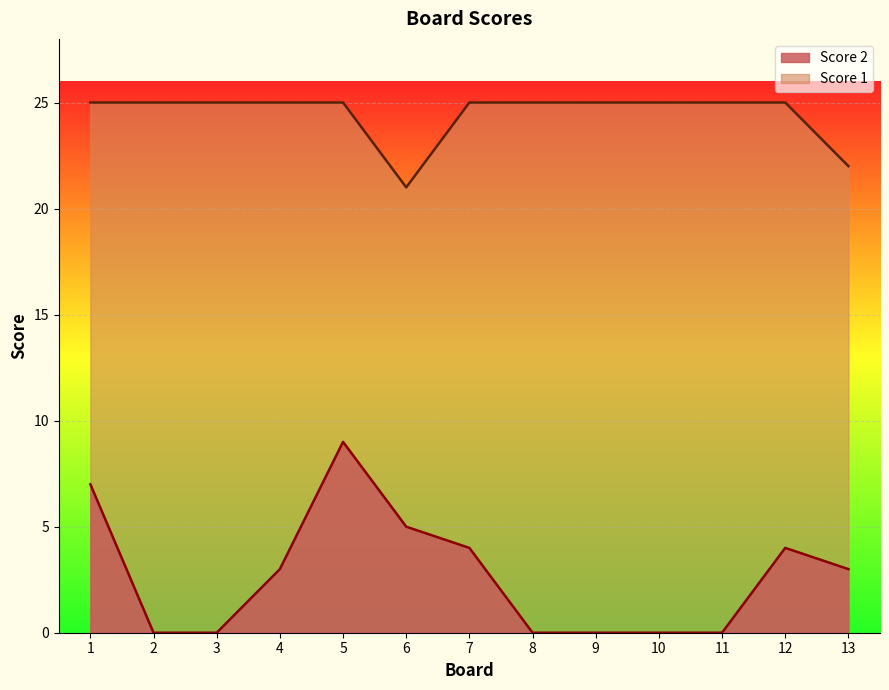

True or false: Score 1 and Score 2 intersect in this chart.

False